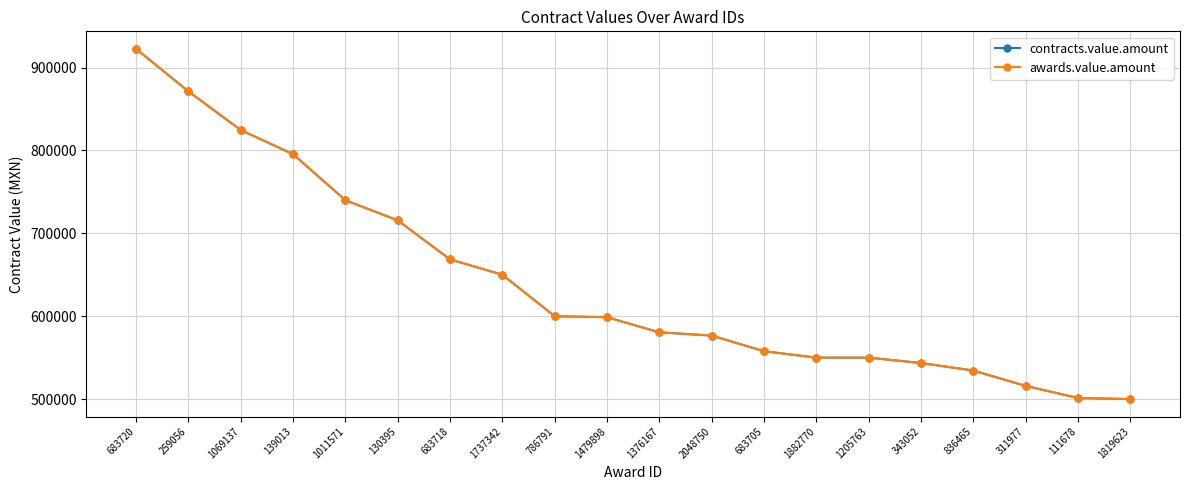

Reading right to left, transcribe all the data shown in this chart.

contracts.value.amount: 500000.0	501340.0	515897.2	534435.1	543490.0	550000.0	550000.0	557784.0	576635.0	580567.7	598769.8	600000.0	650000.0	668598.4	715657.3	740000.0	795536.0	824619.0	871309.5	922586.0
awards.value.amount: 500000.0	501340.0	515897.2	534435.1	543490.0	550000.0	550000.0	557784.0	576635.0	580567.7	598769.8	600000.0	650000.0	668598.4	715657.3	740000.0	795536.0	824619.0	871309.5	922586.0